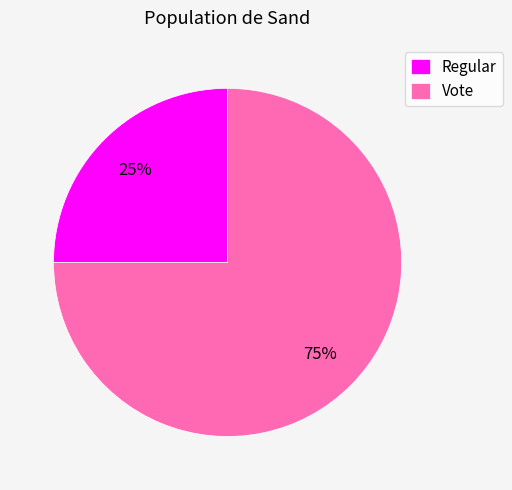

Approximately how many times larger is the value at Regular compared to Vote?

0.3